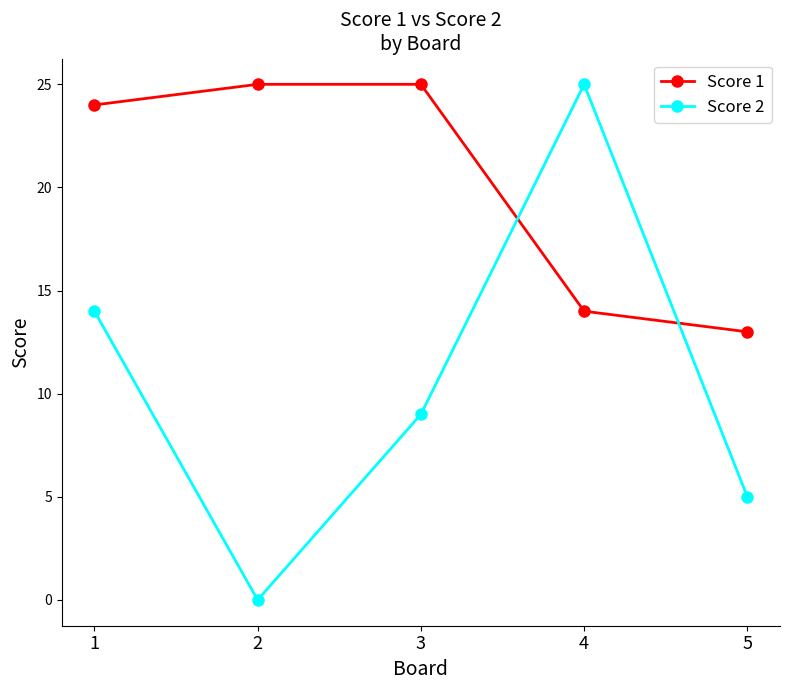

The value of Score 1 at 5 is 20. True or false?

False